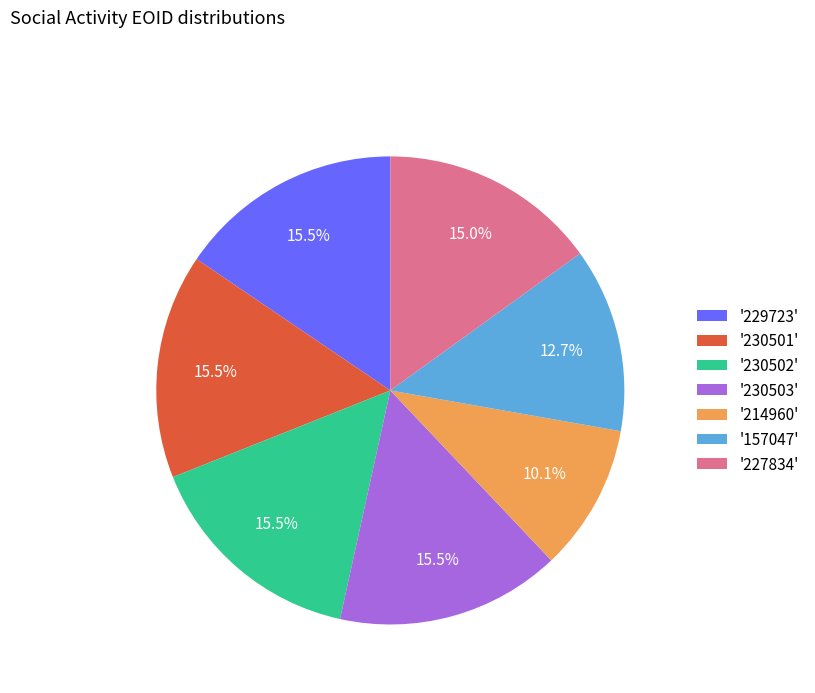

Approximately how many times larger is the value at '157047' compared to '227834'?

0.8